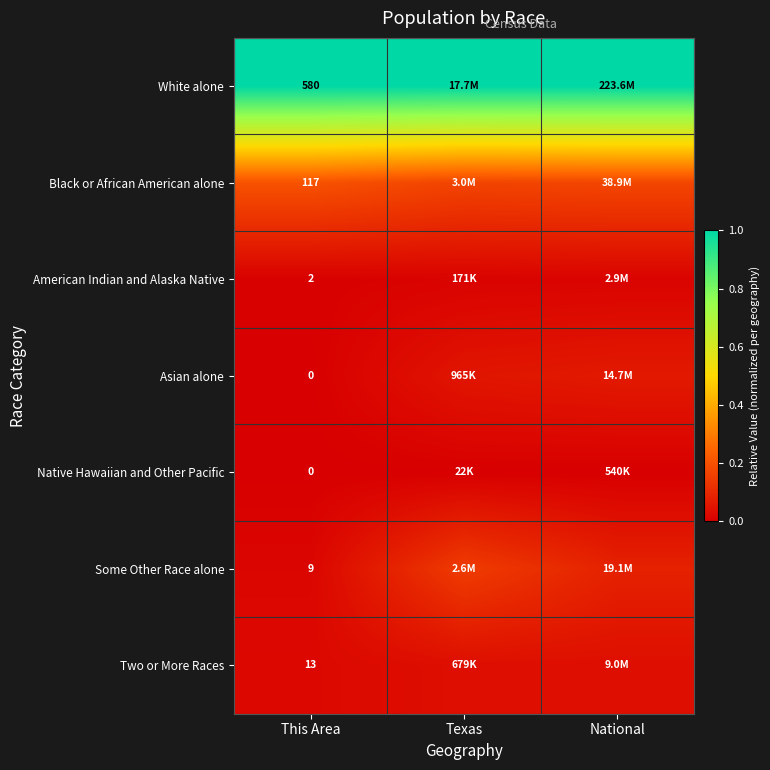

Count the number of data series in this chart.

7